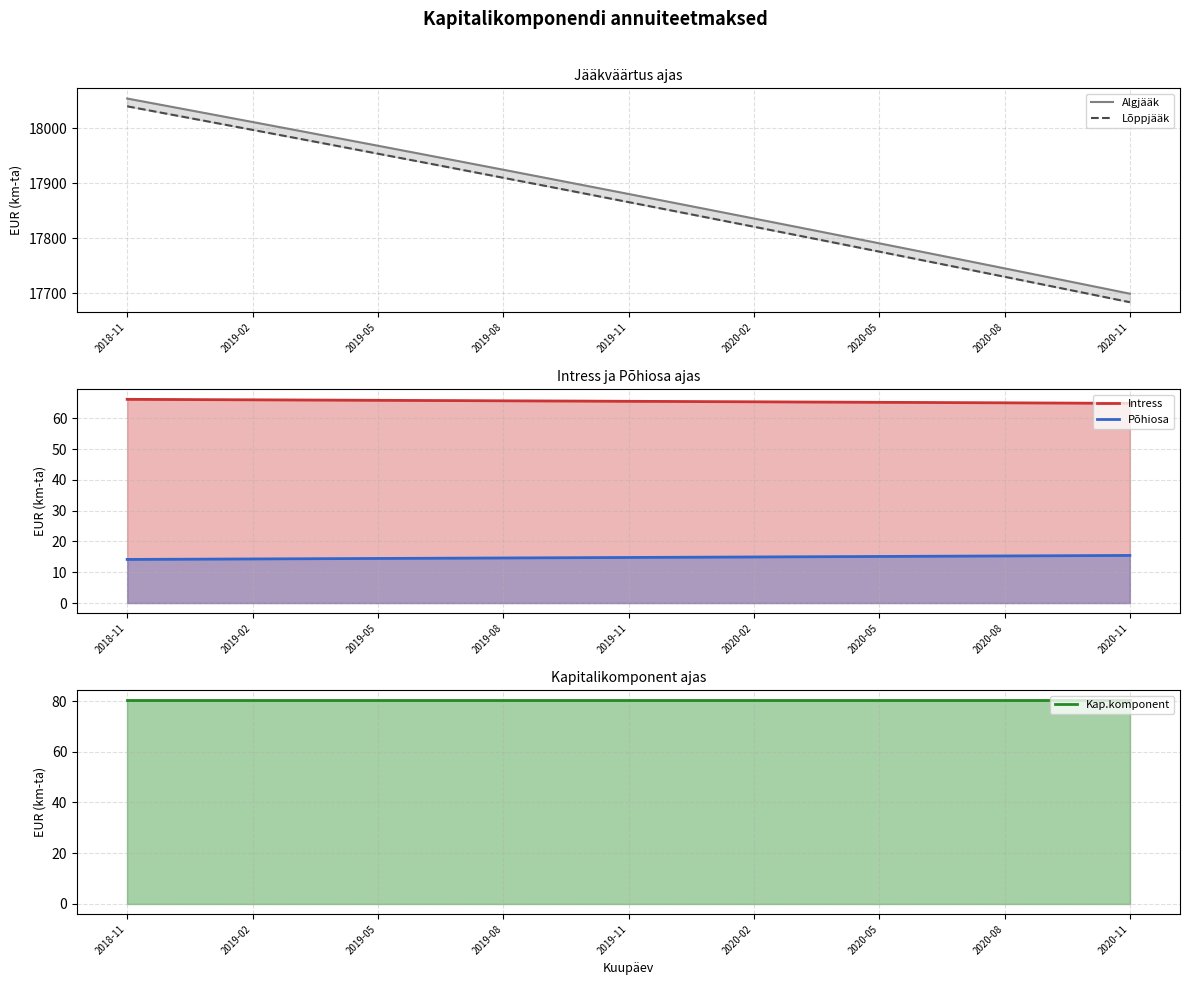

The value of Kap.komponent at 2020-08 is 20.0. True or false?

False